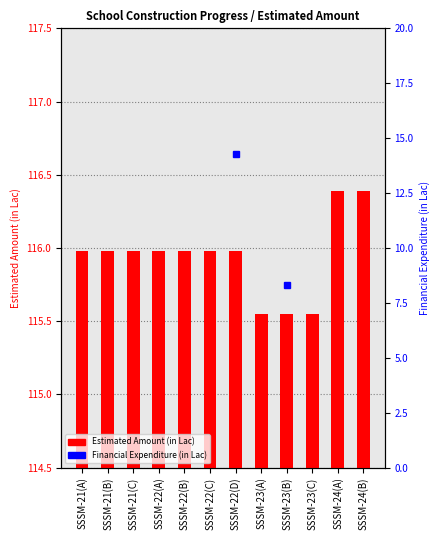

Reading left to right, extract all data points from this chart.

SSSM-21(A)=116.0	SSSM-21(B)=116.0	SSSM-21(C)=116.0	SSSM-22(A)=116.0	SSSM-22(B)=116.0	SSSM-22(C)=116.0	SSSM-22(D)=116.0	SSSM-23(A)=115.5	SSSM-23(B)=115.5	SSSM-23(C)=115.5	SSSM-24(A)=116.4	SSSM-24(B)=116.4